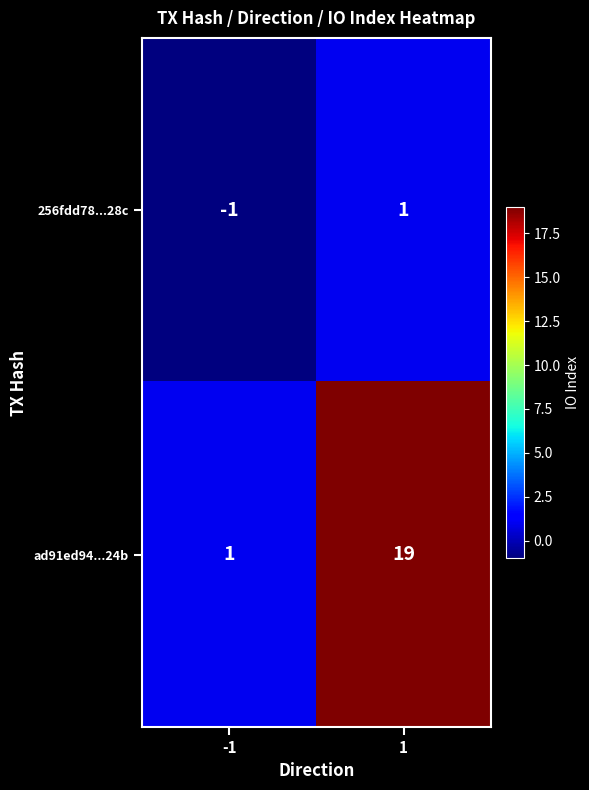

Is it true that ad91ed94...24b equals 1 at -1?

True